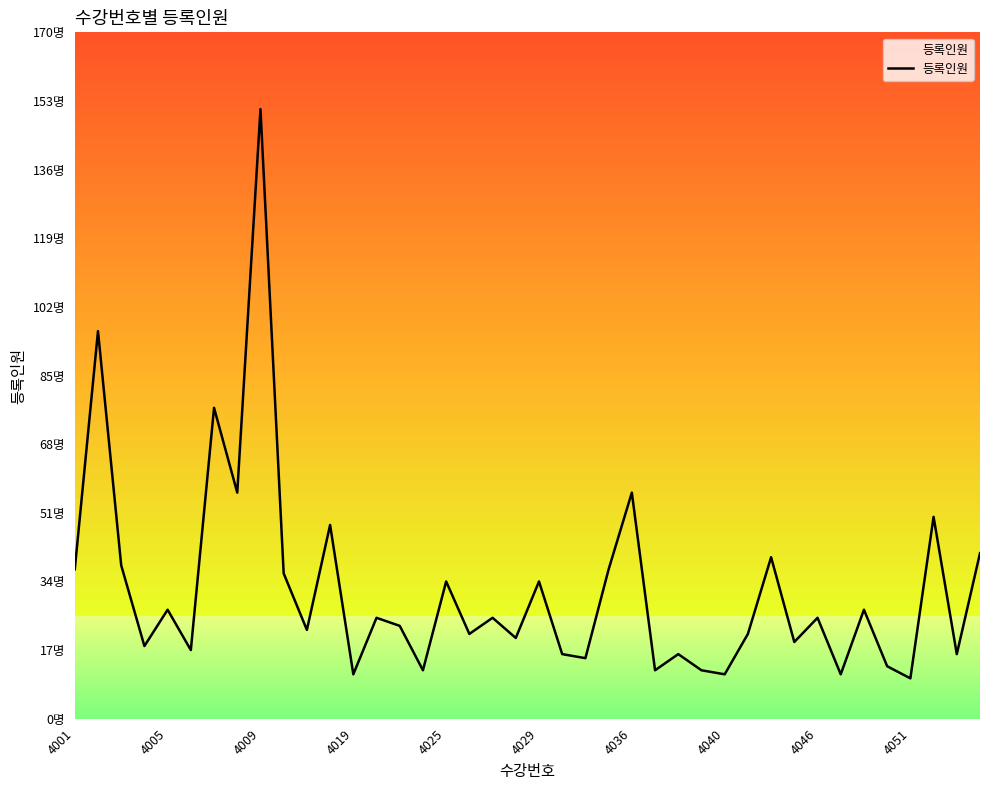

True or false: the data has more than 0 interior local peaks.

True